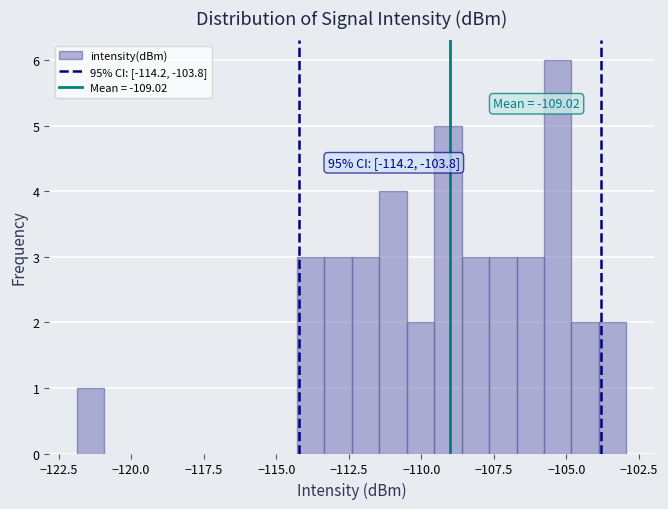

Around what value on the x-axis is the tallest bar? Give the approximate position of its centre, as read against the axis.

-105.5